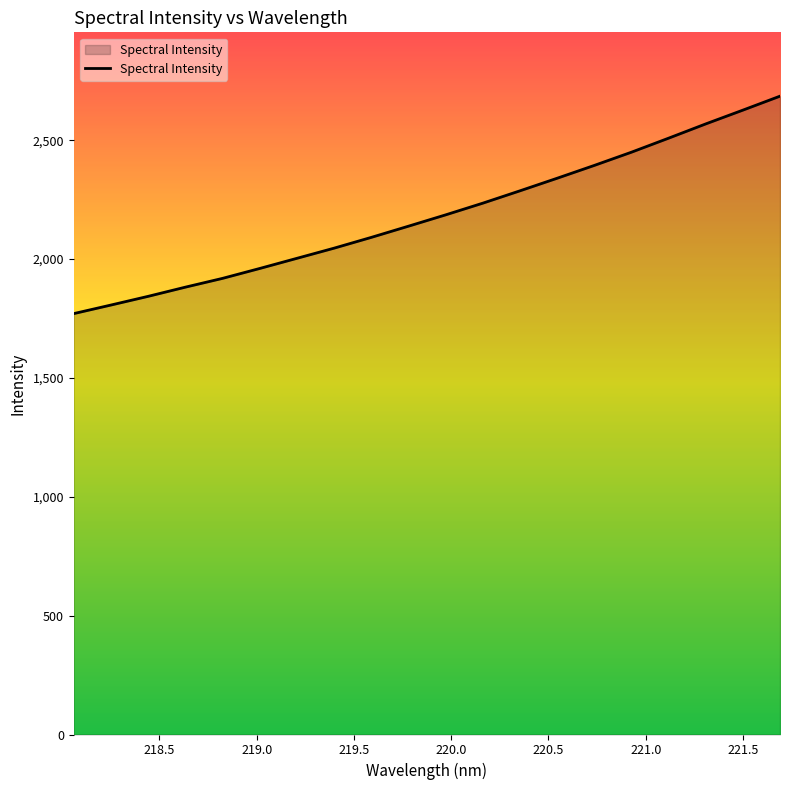

What is the minimum value shown in the chart?

1770.6